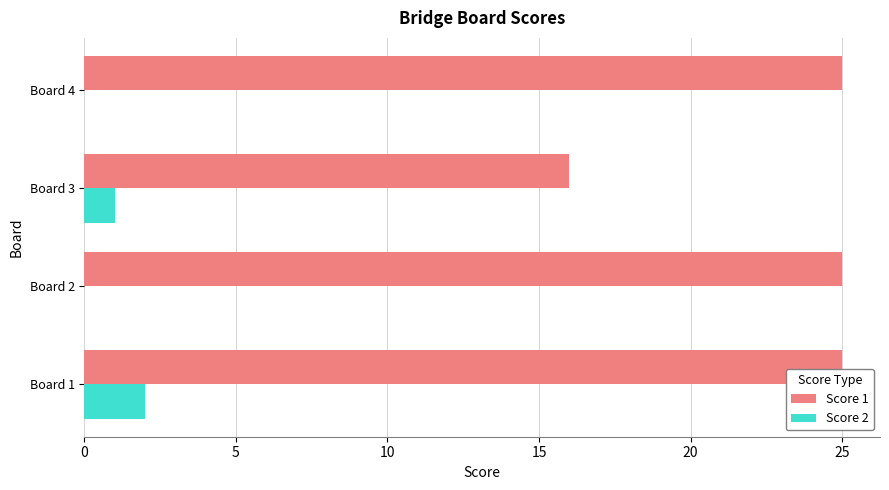

Which series has the largest total across all categories?

Score 1